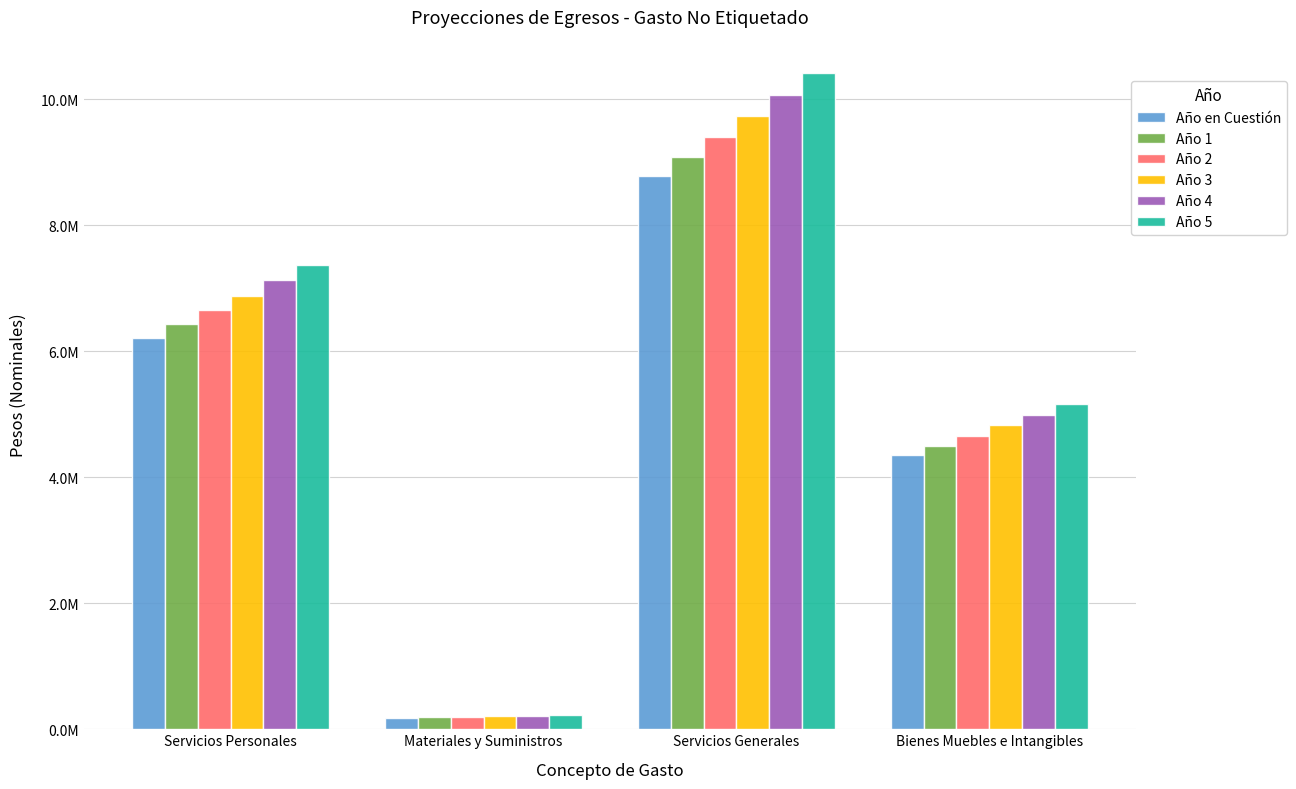

List the labels in order of Año 4 value, smallest first.

Materiales y Suministros, Bienes Muebles e Intangibles, Servicios Personales, Servicios Generales